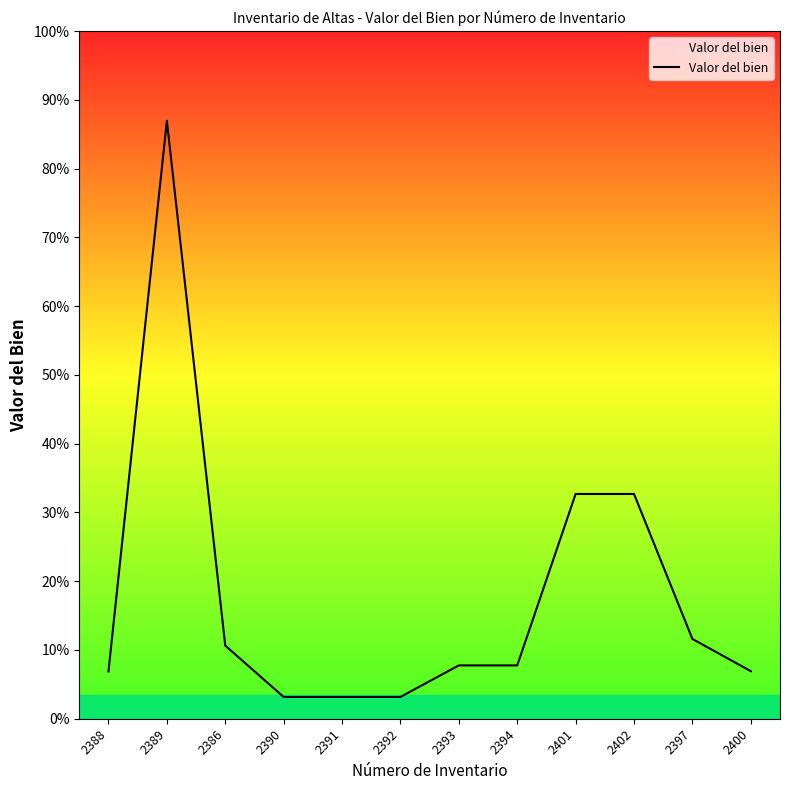

Does the chart have visible grid lines?

No